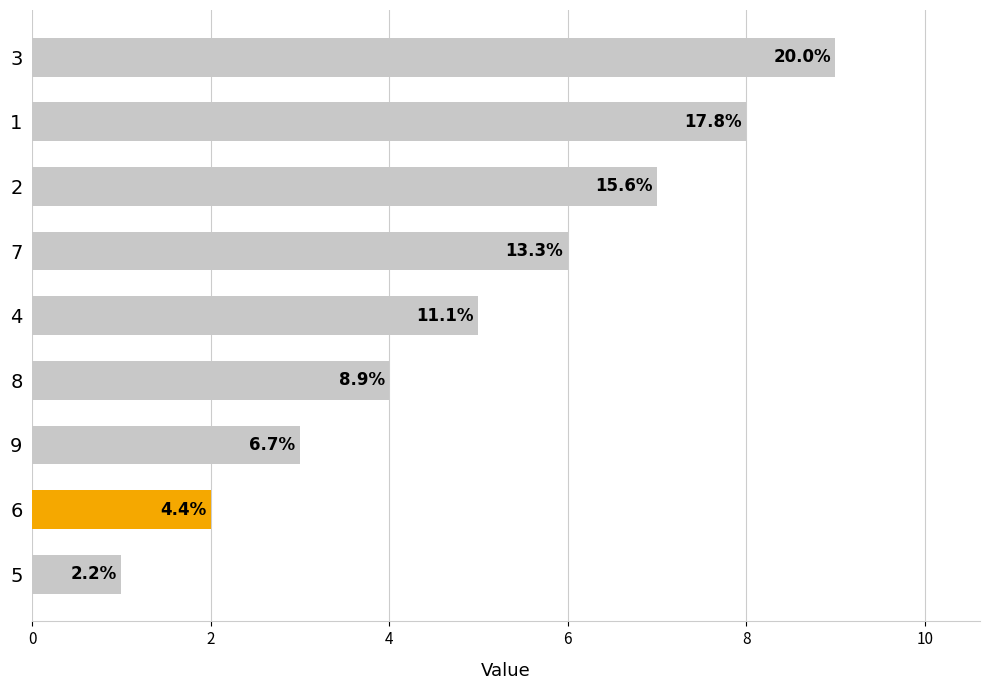

Which has a higher value, 2 or 8?

2